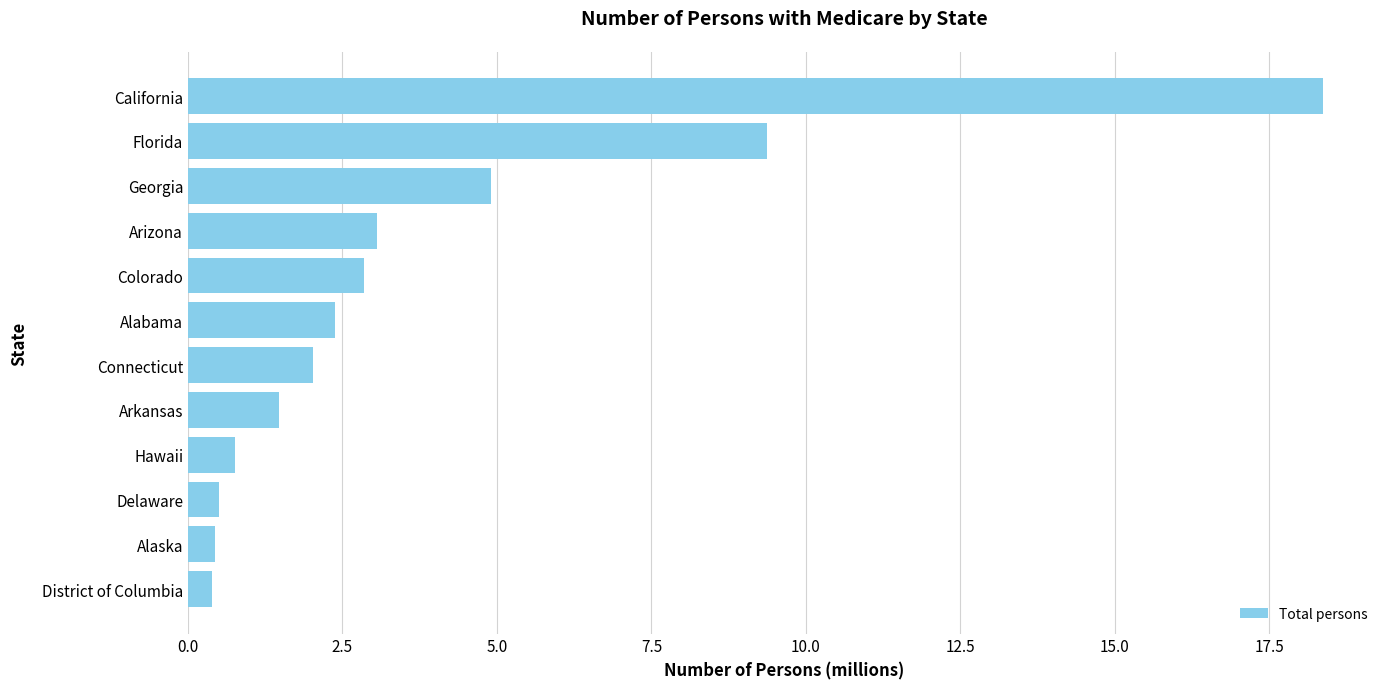

Is it true that the value at Hawaii is 0.8?

True